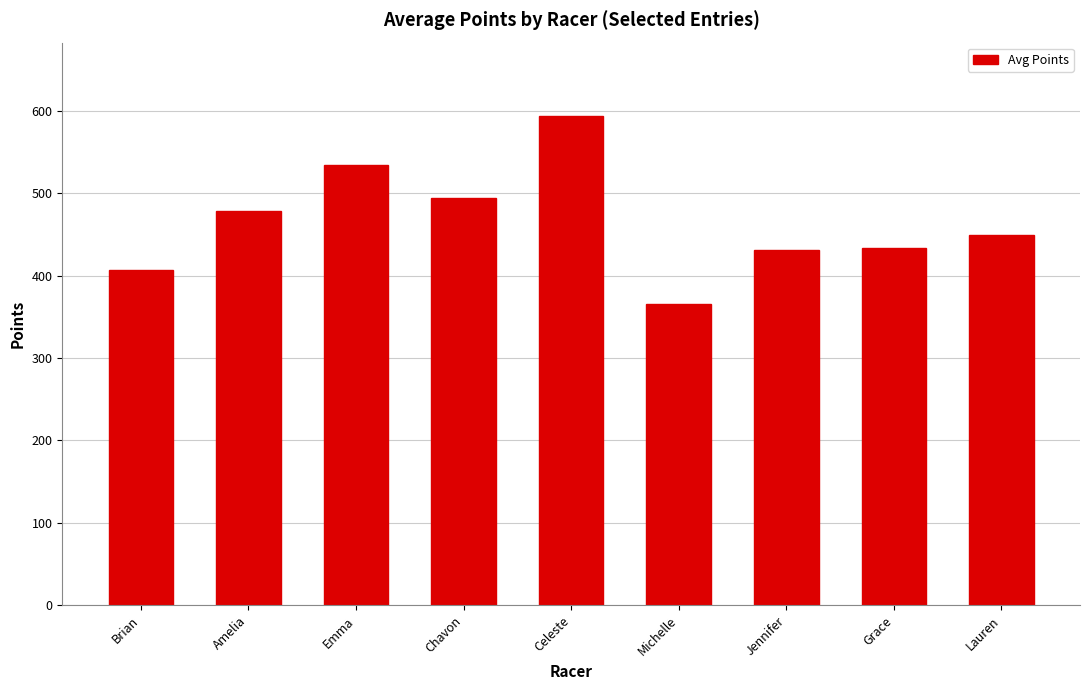

How many bars are there in total?

9